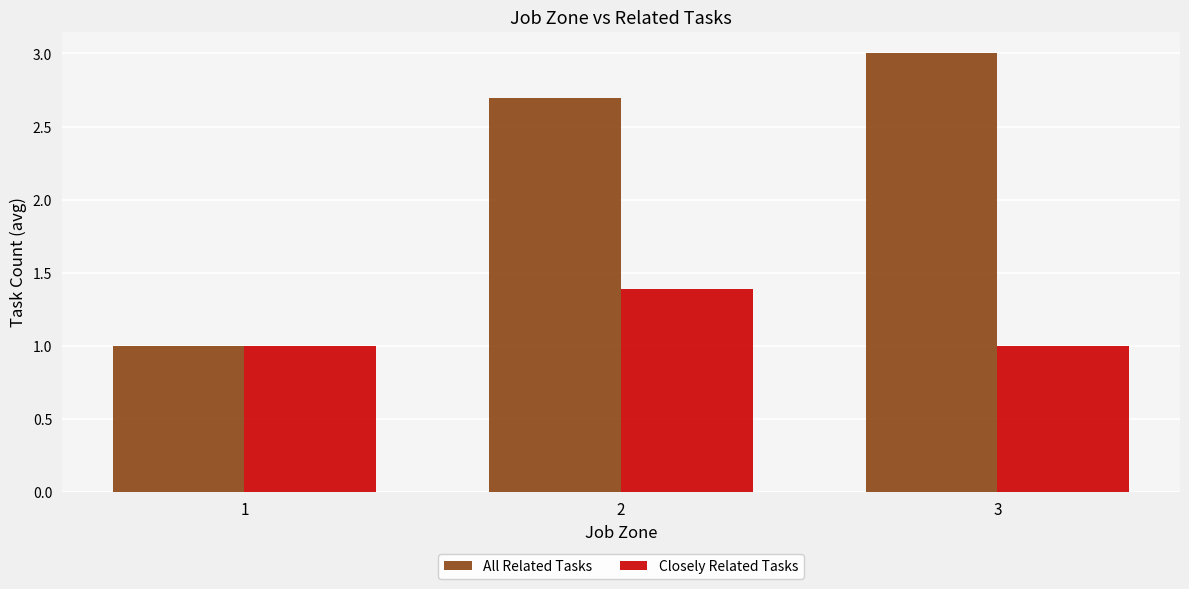

At which category is the sum across all series the highest?

2